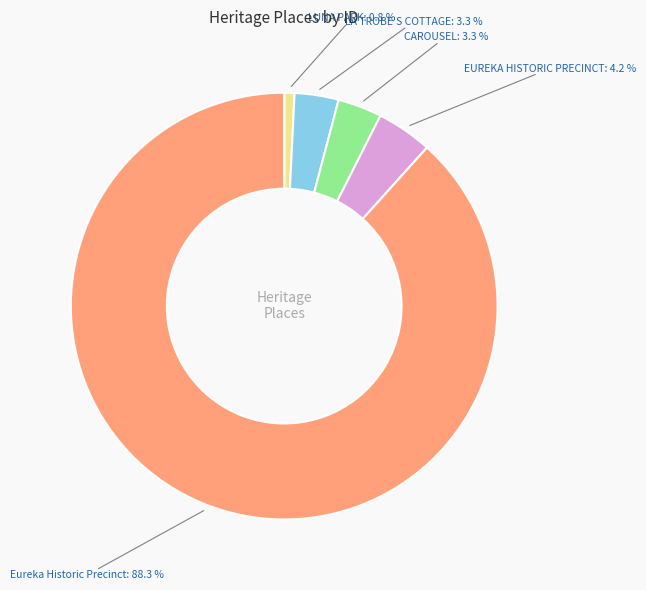

To the nearest percent, what is the difference between the LUNA PARK and Eureka Historic Precinct slice percentages?

88%